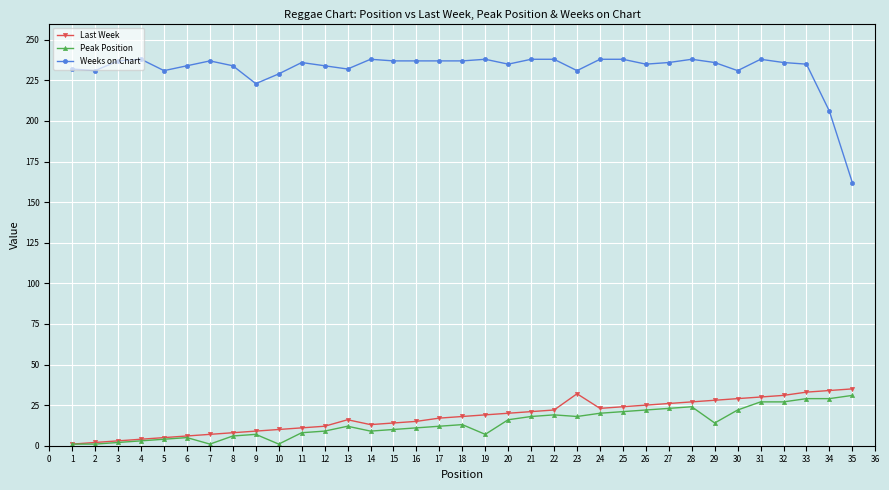

True or false: Last Week and Weeks on Chart intersect in this chart.

False